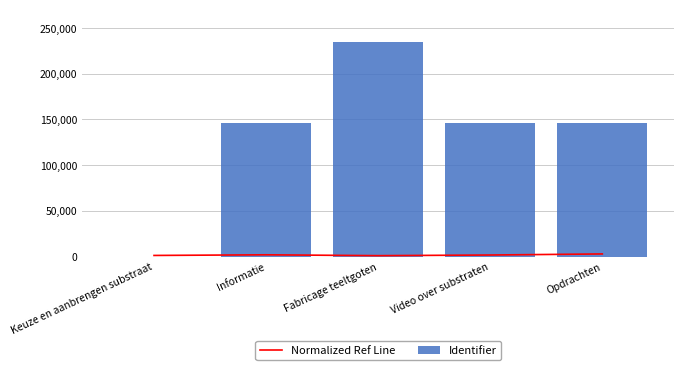

What are all the series names shown in the legend?

Normalized Ref Line, Identifier